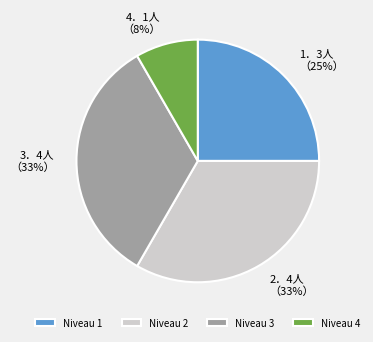

To the nearest percent, what is the difference between the largest and smallest slice percentages?

25%